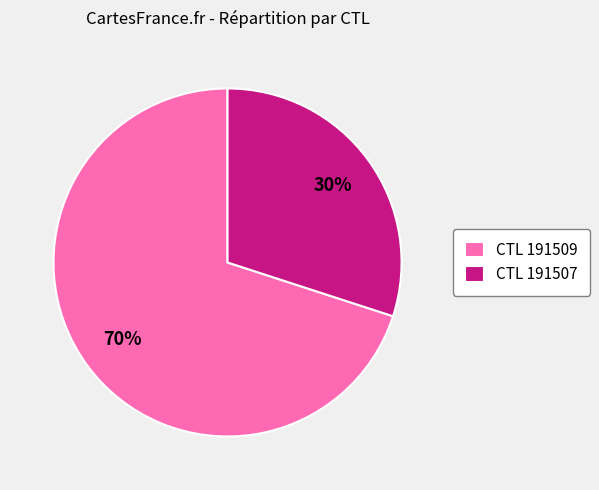

Does CTL 191509 account for over 50% of the chart?

Yes